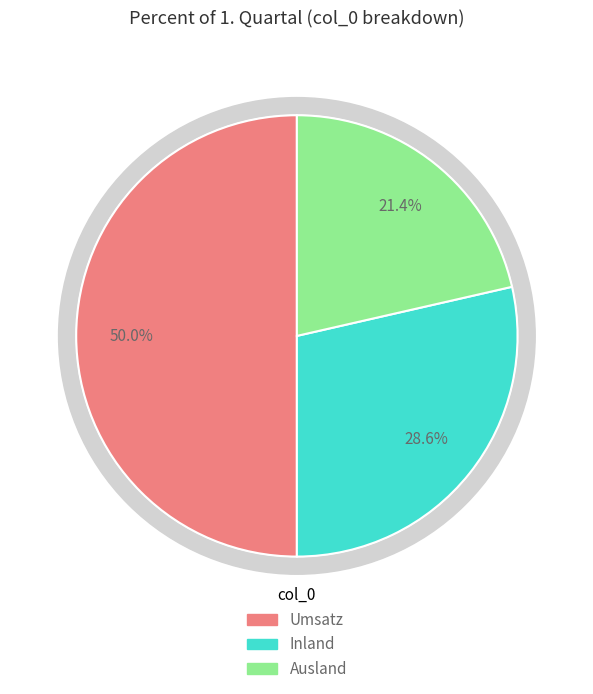

What is the ratio of the value at Ausland to the value at Inland?

0.8